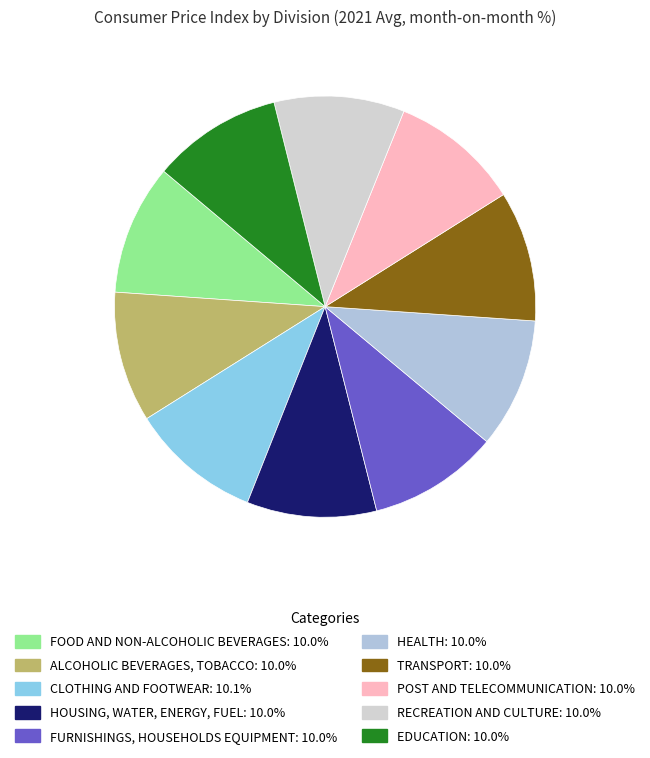

Count the number of slices in the pie.

10